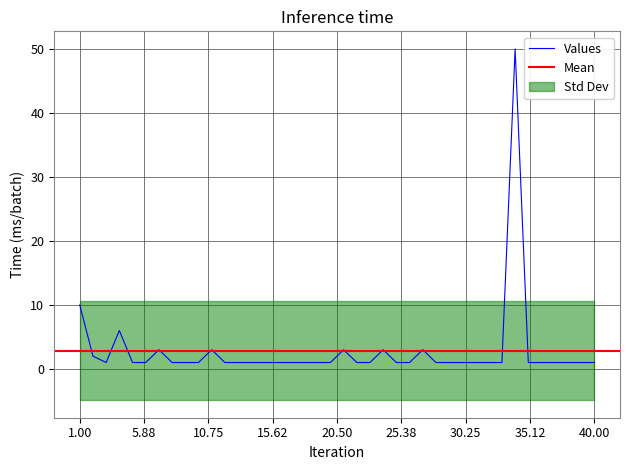

The chart shows a value of 2 at 16. True or false?

False